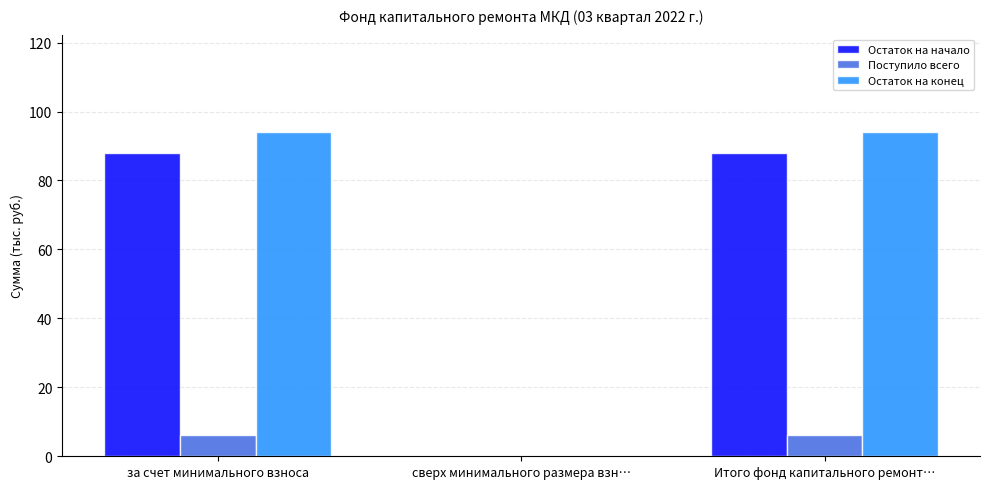

The Остаток на начало series shows 22.3 at Итого фонд капитального ремонт…. True or false?

False